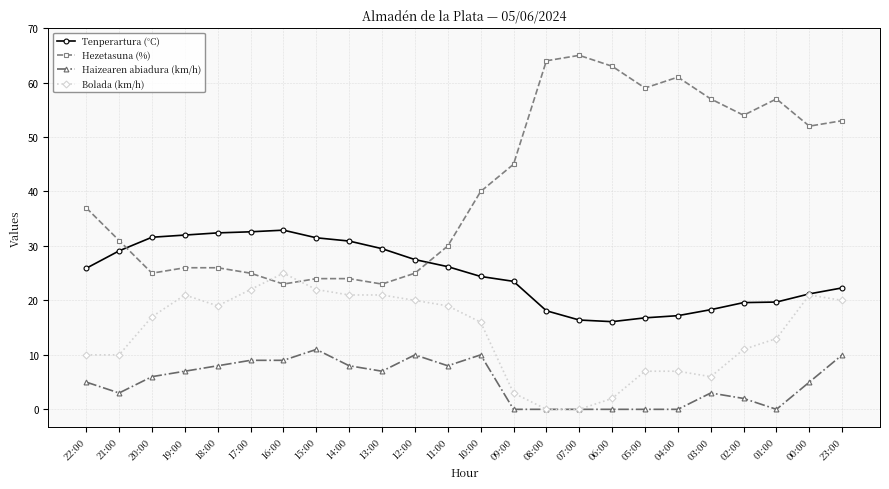

What position from the left is 01:00?

22